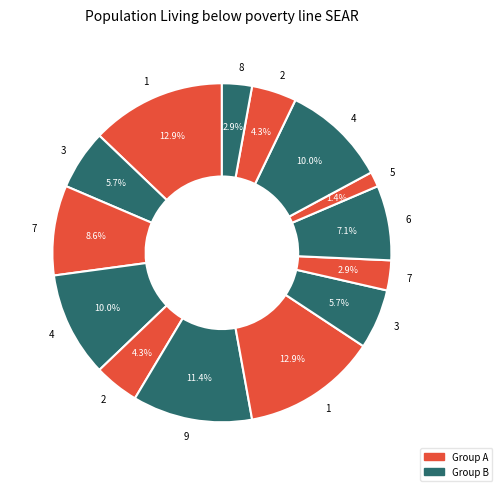

How many slices are in this pie chart?

14